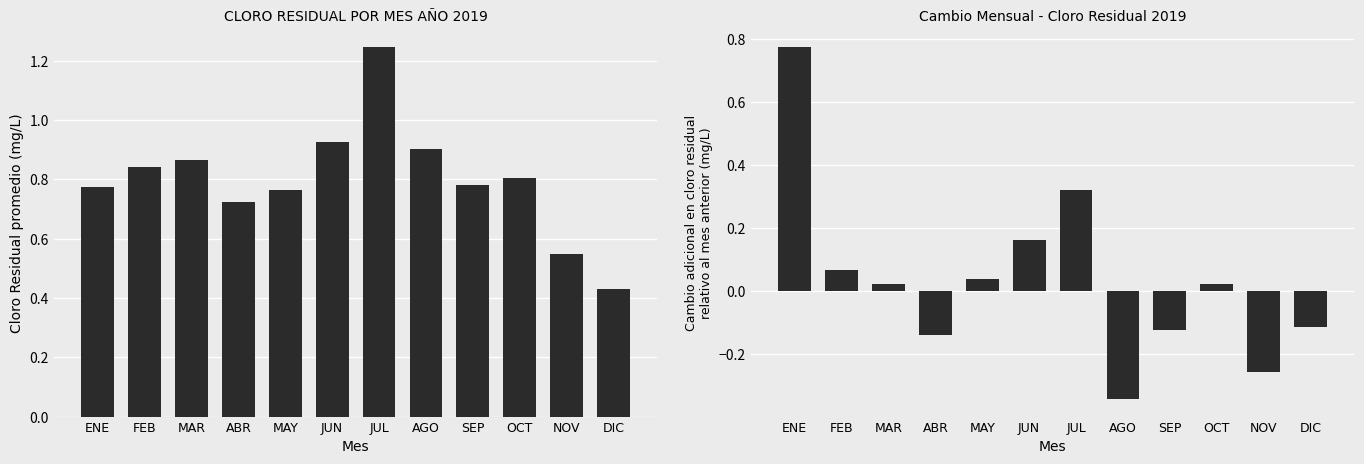

What is the difference between the Cambio relativo mensual values at DIC and FEB?

0.2